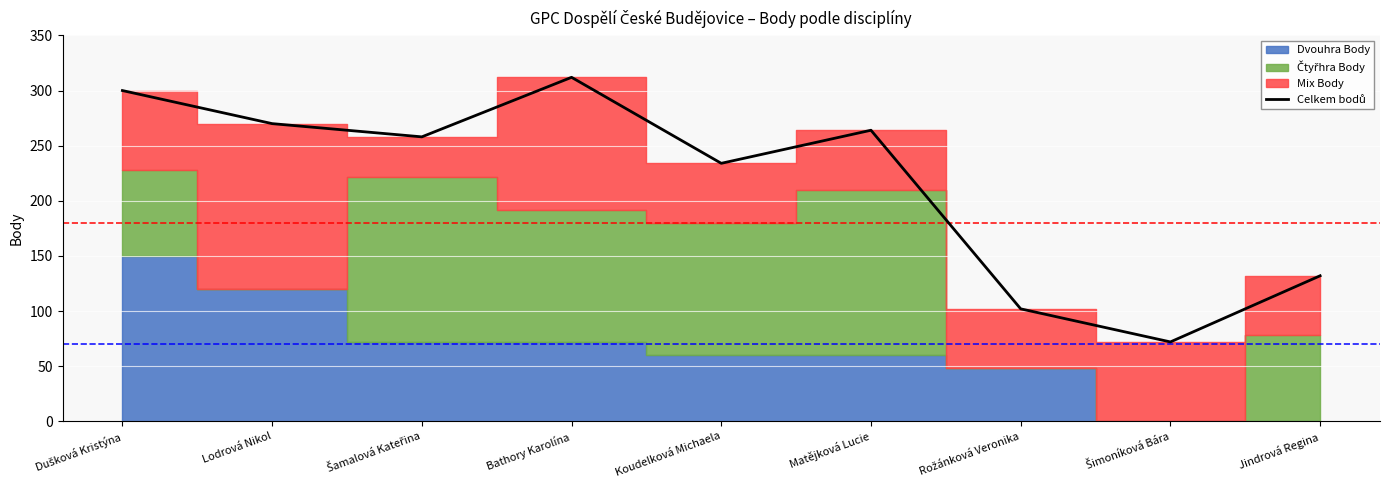

True or false: the data shows 32 at Šimoníková Bára.

False